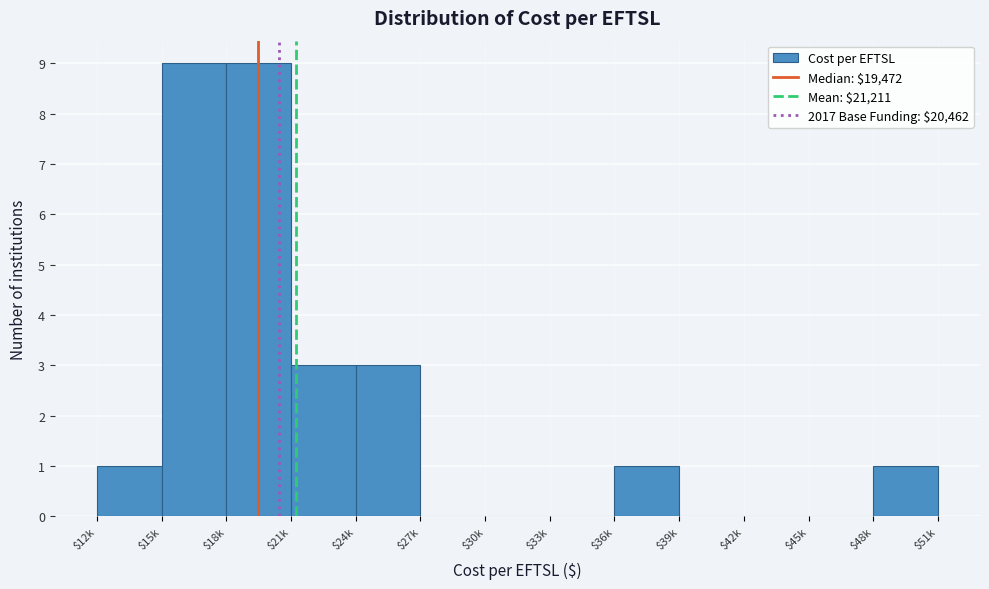

The chart shows a value of -5 at $45k. True or false?

False